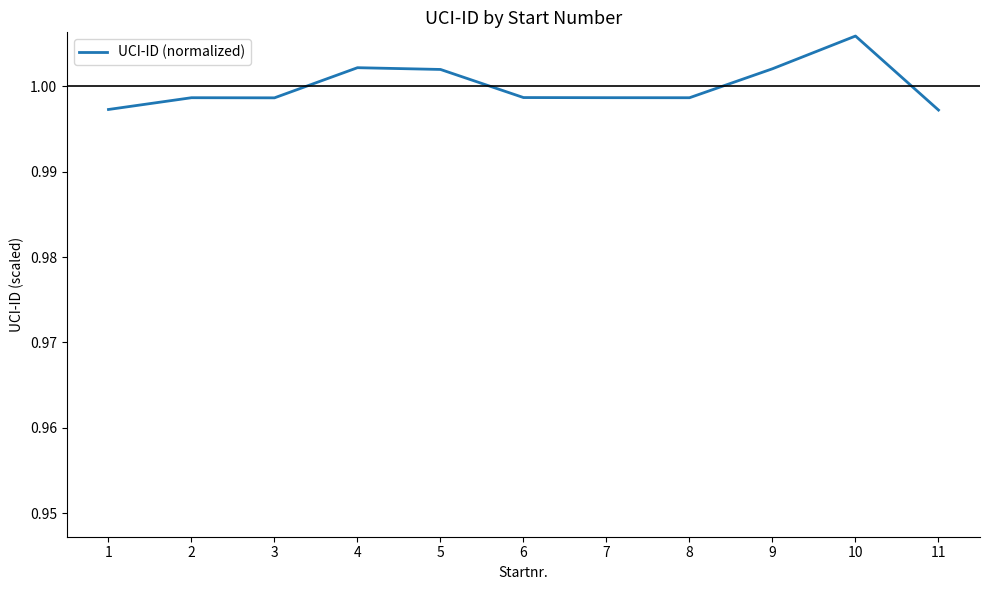

How many interior local valleys (lower than both neighbors) does the data have?

2